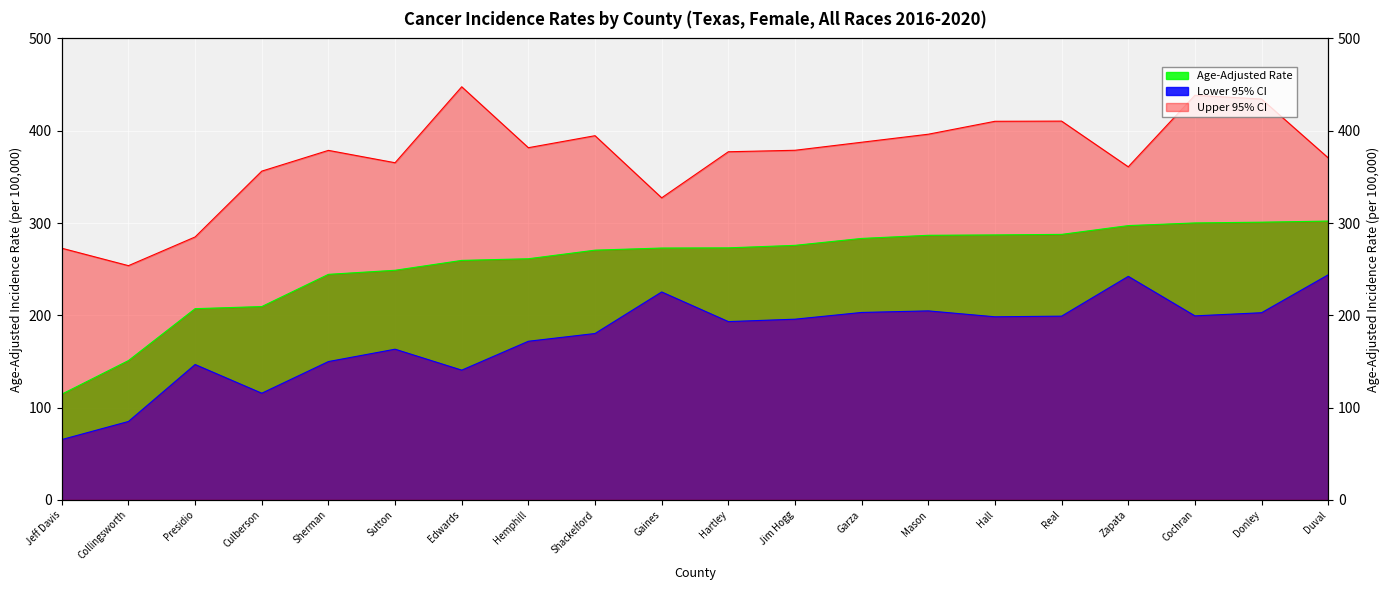

At Zapata, list the series in order from largest to smallest.

Upper 95% CI, Age-Adjusted Rate, Lower 95% CI